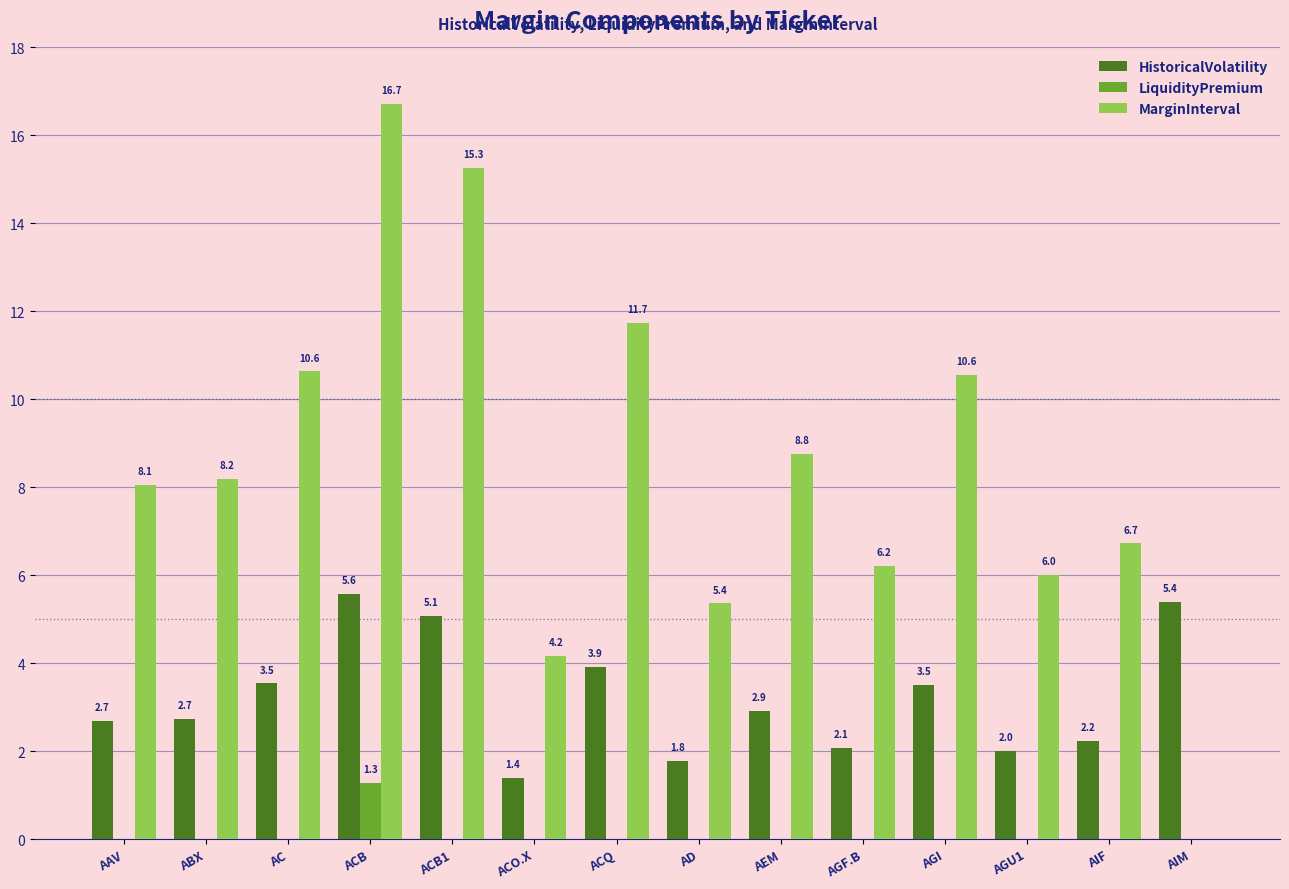

Which series has the widest spread of values?

MarginInterval